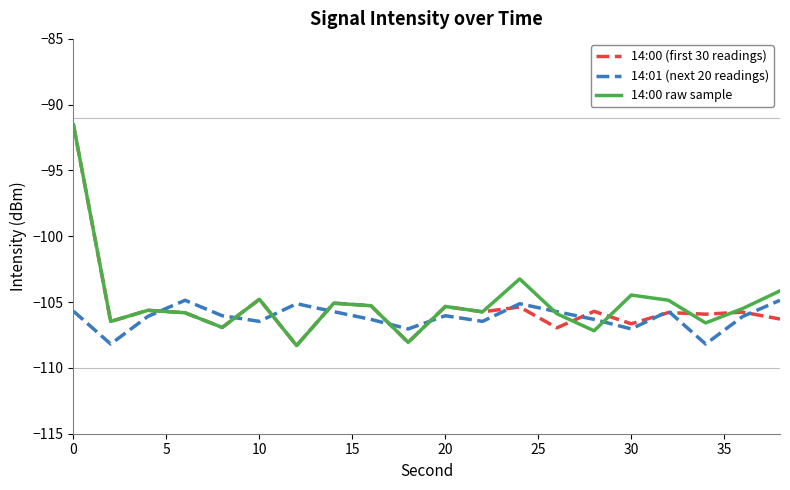

What is the highest value of the 14:00 (first 30 readings) series?

-91.5